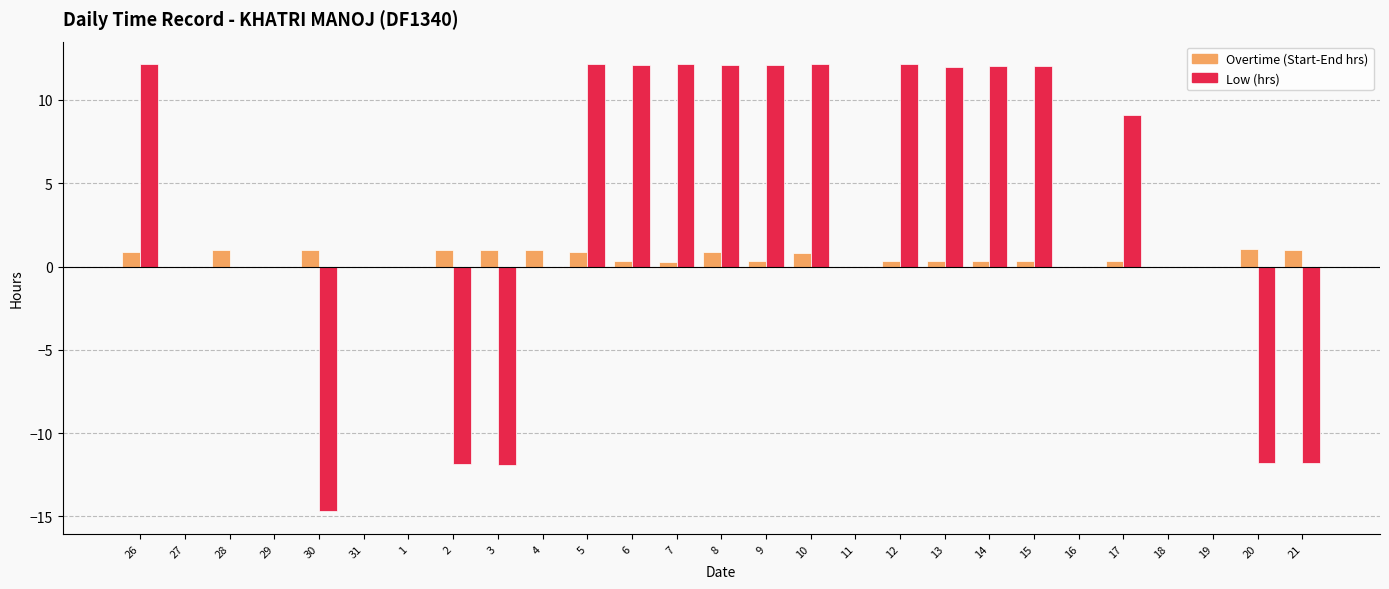

True or false: Low (hrs) has a value of 12.1 at 6.

True